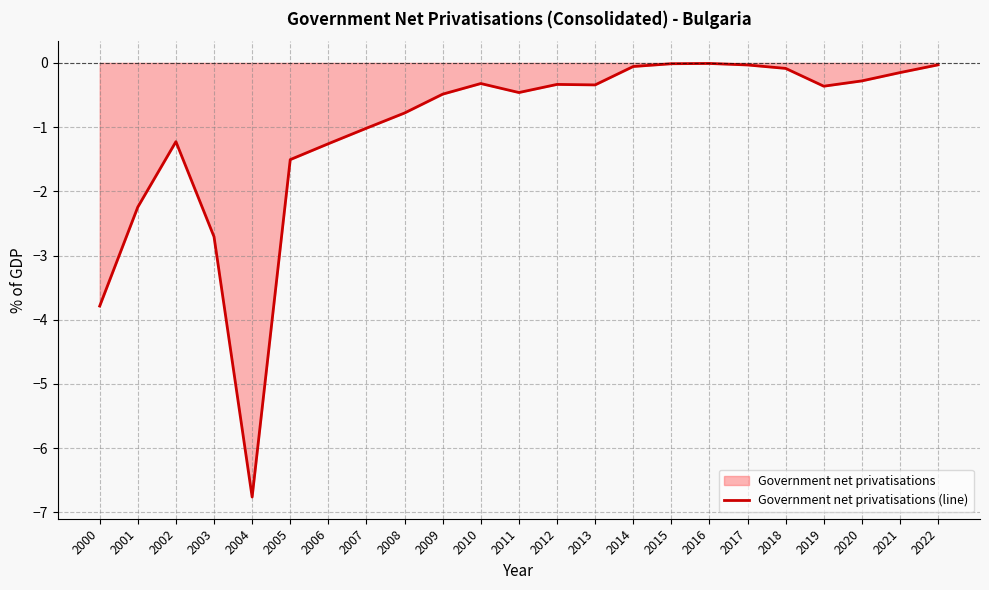

The chart shows a value of -0.7 at 2001. True or false?

False